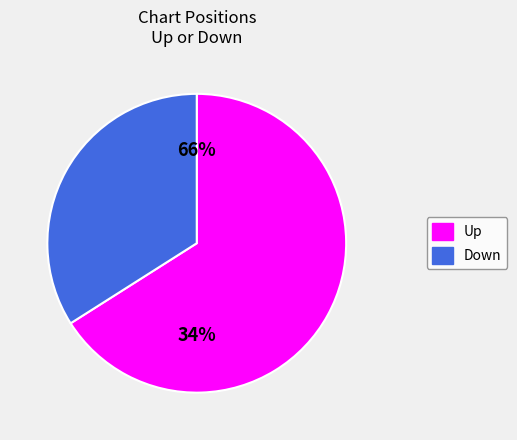

The up slice represents 66% of the pie. True or false?

True